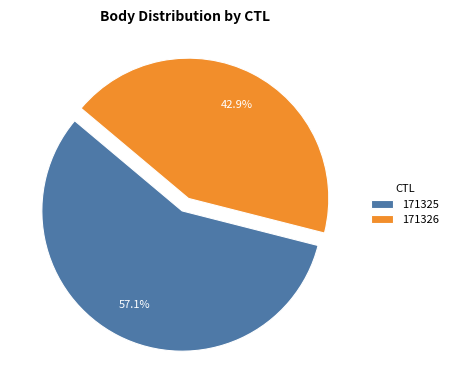

How many slices are in this pie chart?

2